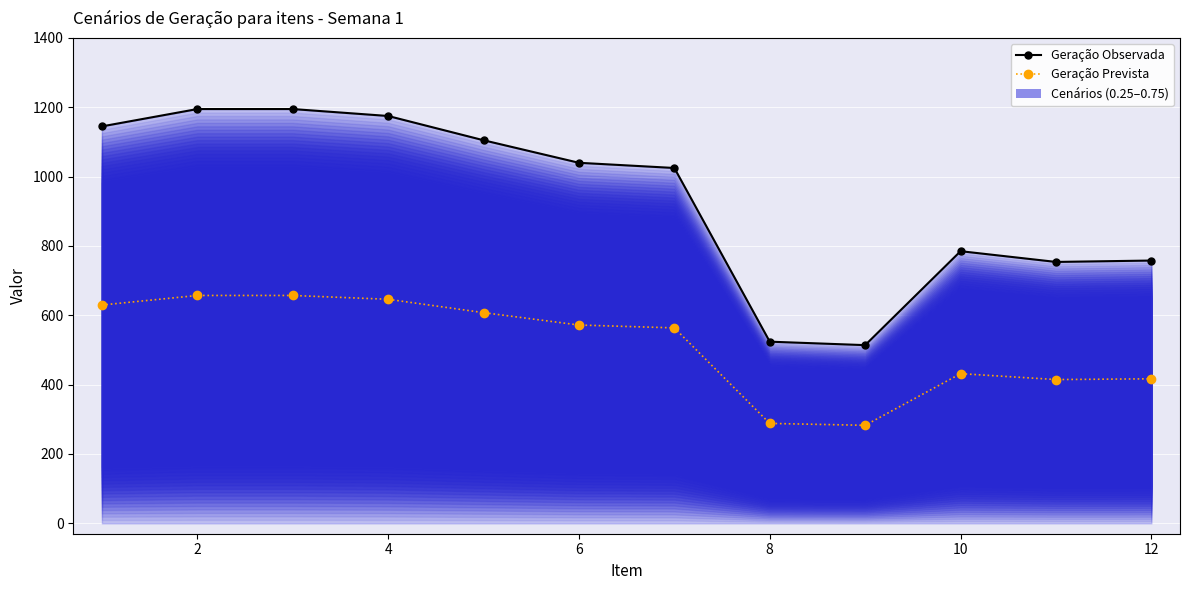

At which category is the sum across all series the highest?

2